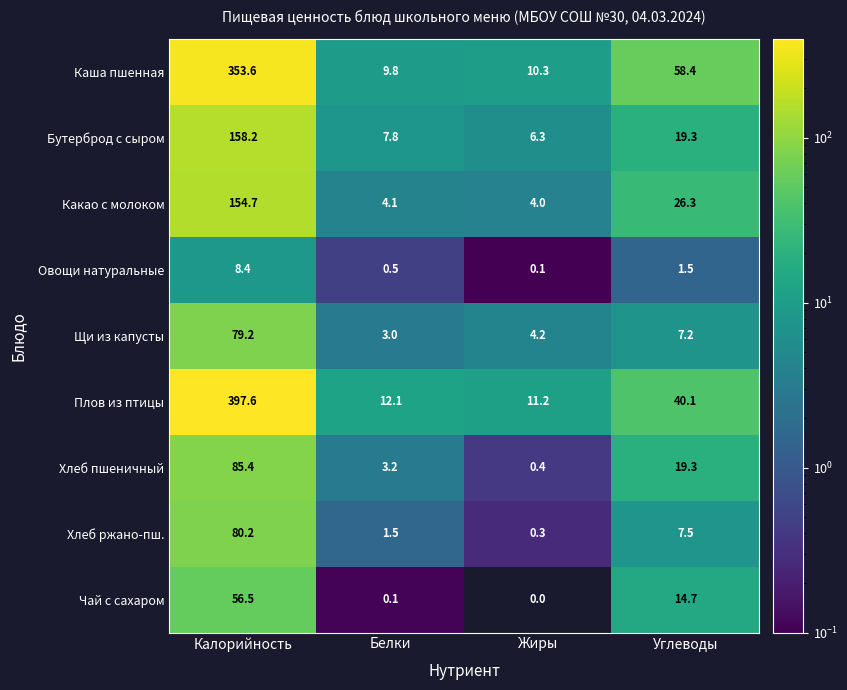

Is it true that Чай с сахаром equals 0.1 at Белки?

True